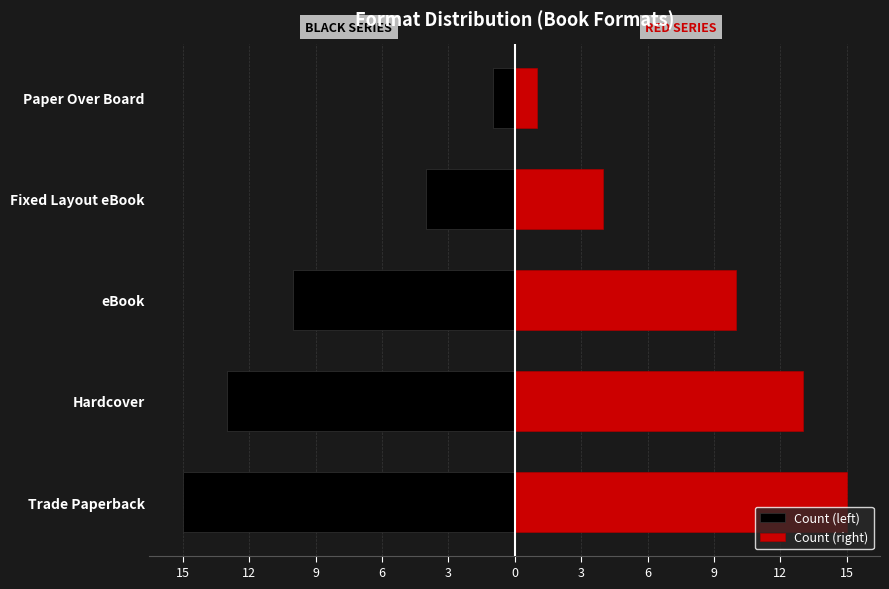

Is the value of Count (left) at Paper Over Board greater than the value of Count (right) at Trade Paperback?

No